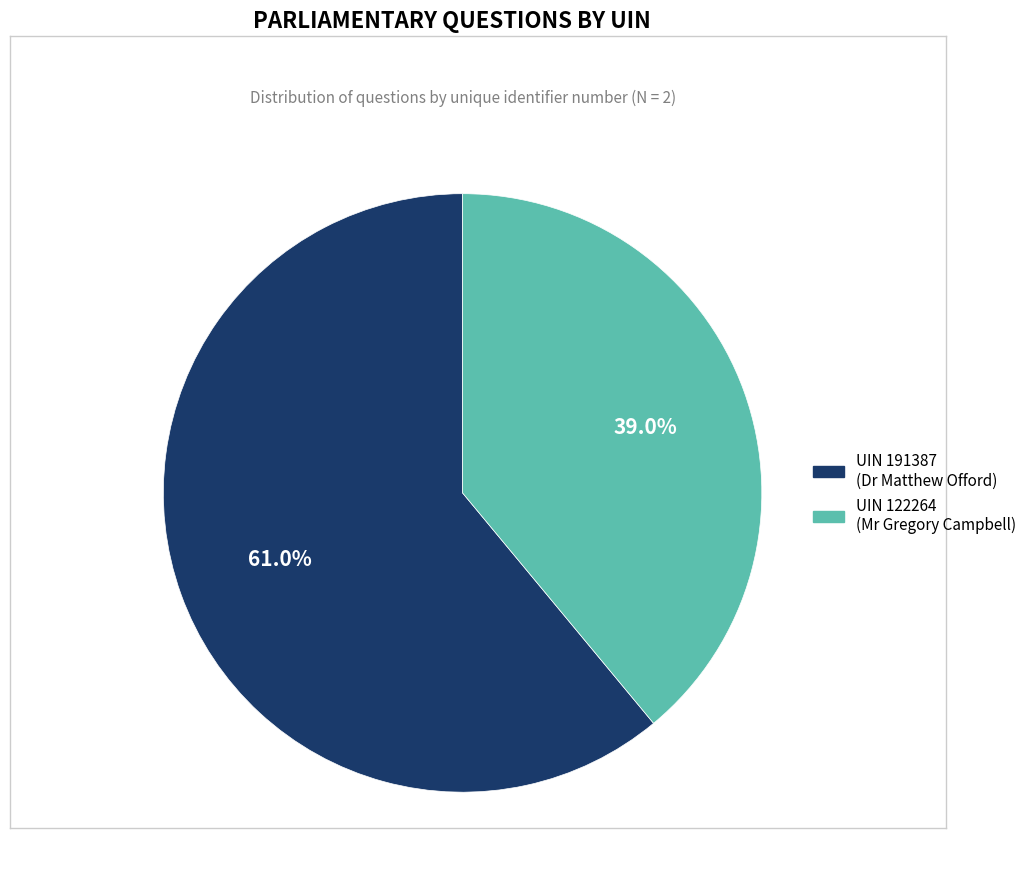

Which has a higher value, UIN 191387 (Dr Matthew Offord) or UIN 122264 (Mr Gregory Campbell)?

UIN 191387 (Dr Matthew Offord)